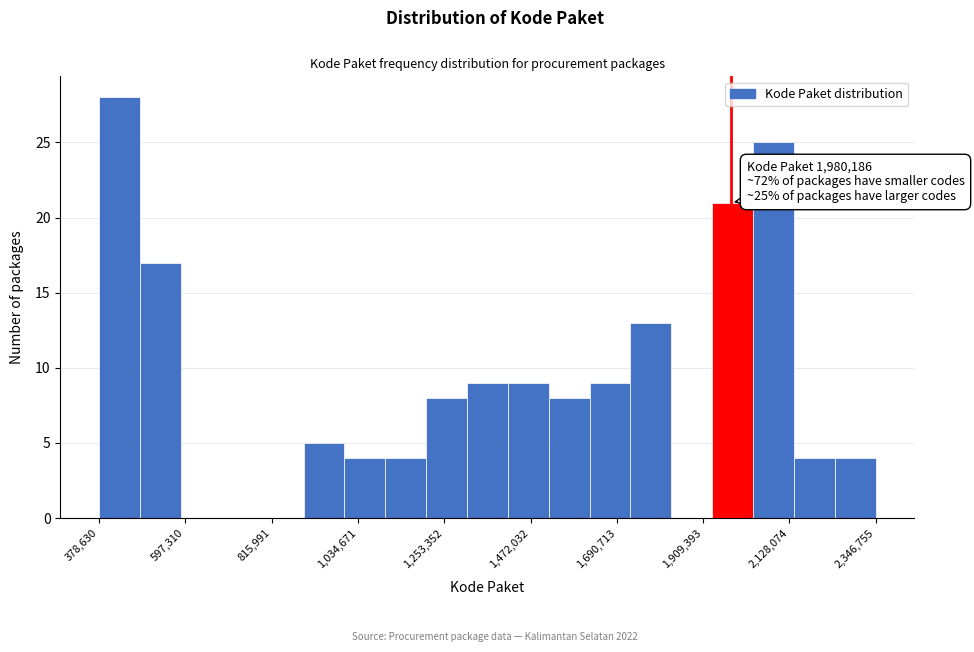

Around what value on the x-axis is the tallest bar? Give the approximate position of its centre, as read against the axis.

450000